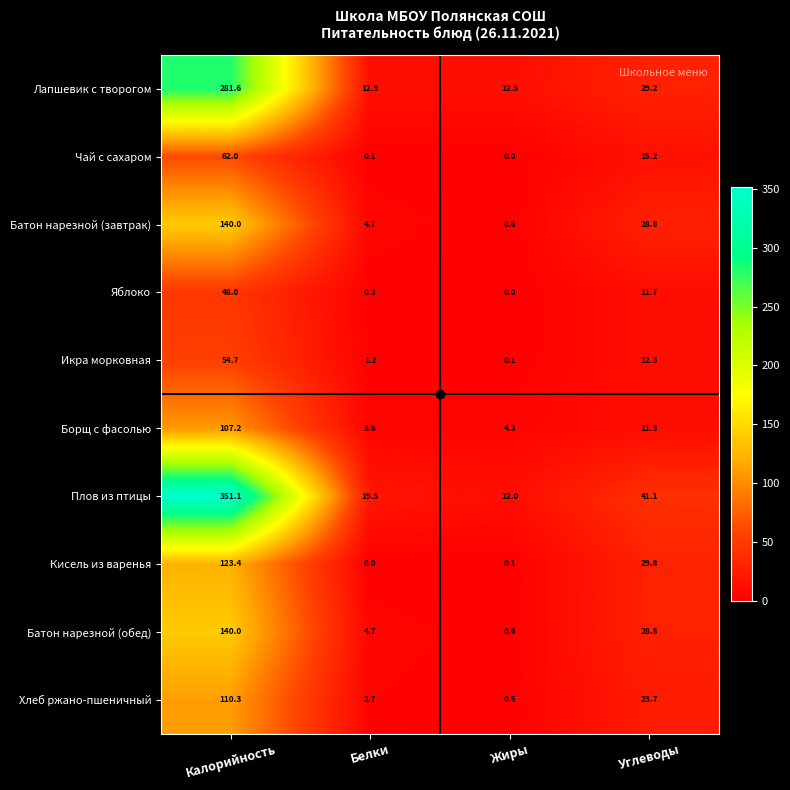

What is the total value across all series at Углеводы?

231.9